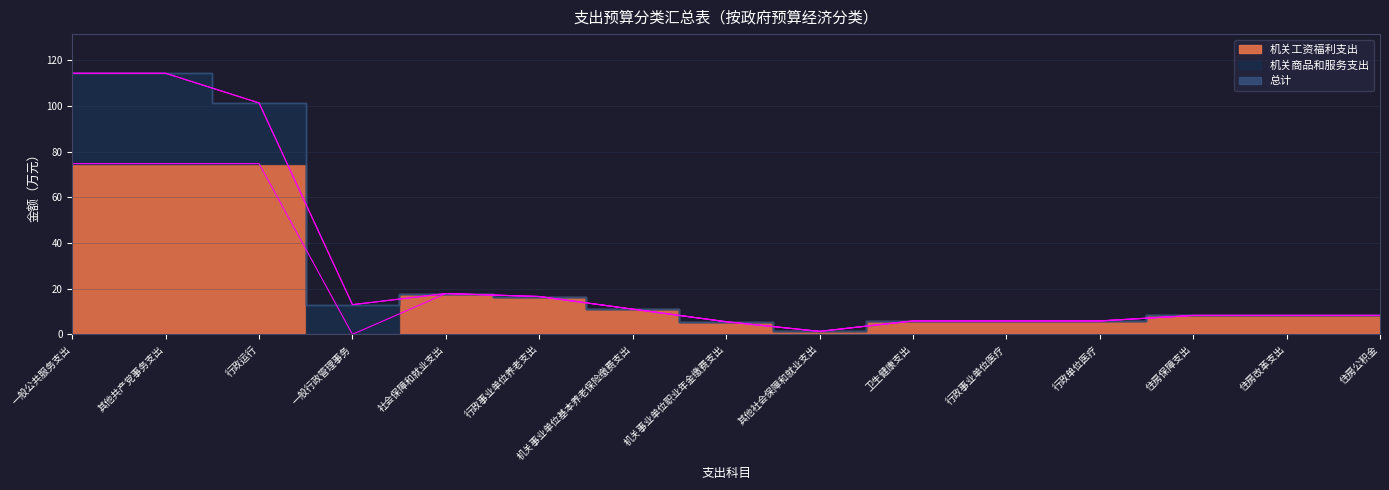

True or false: 机关工资福利支出 has a value of 21.8 at 行政事业单位养老支出.

False